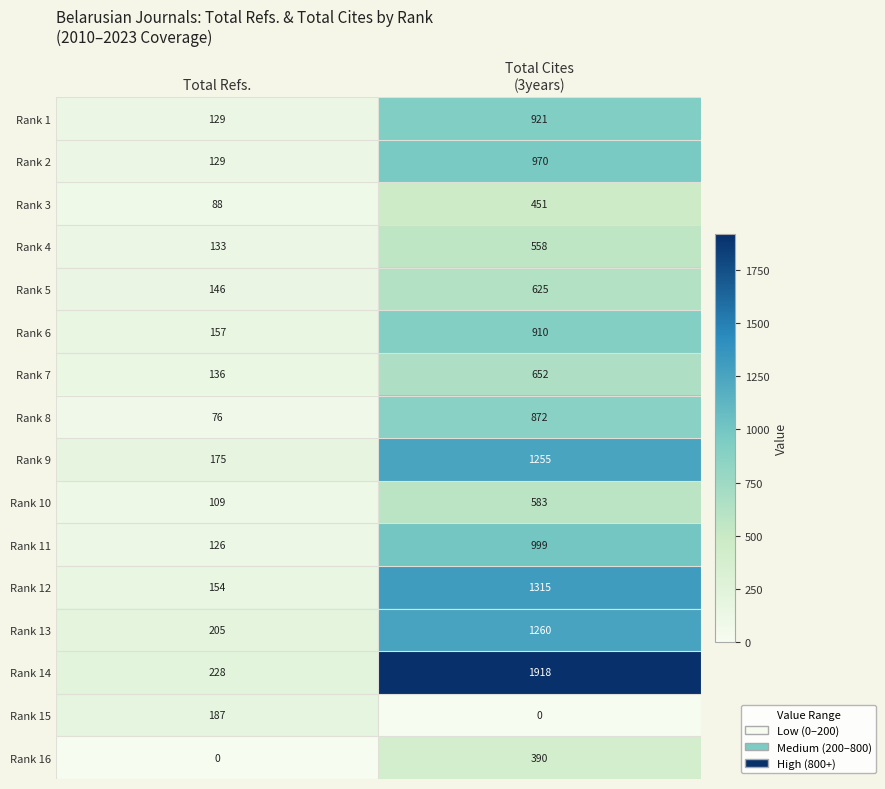

True or false: Rank 10 has a value of 49 at Total Refs..

False